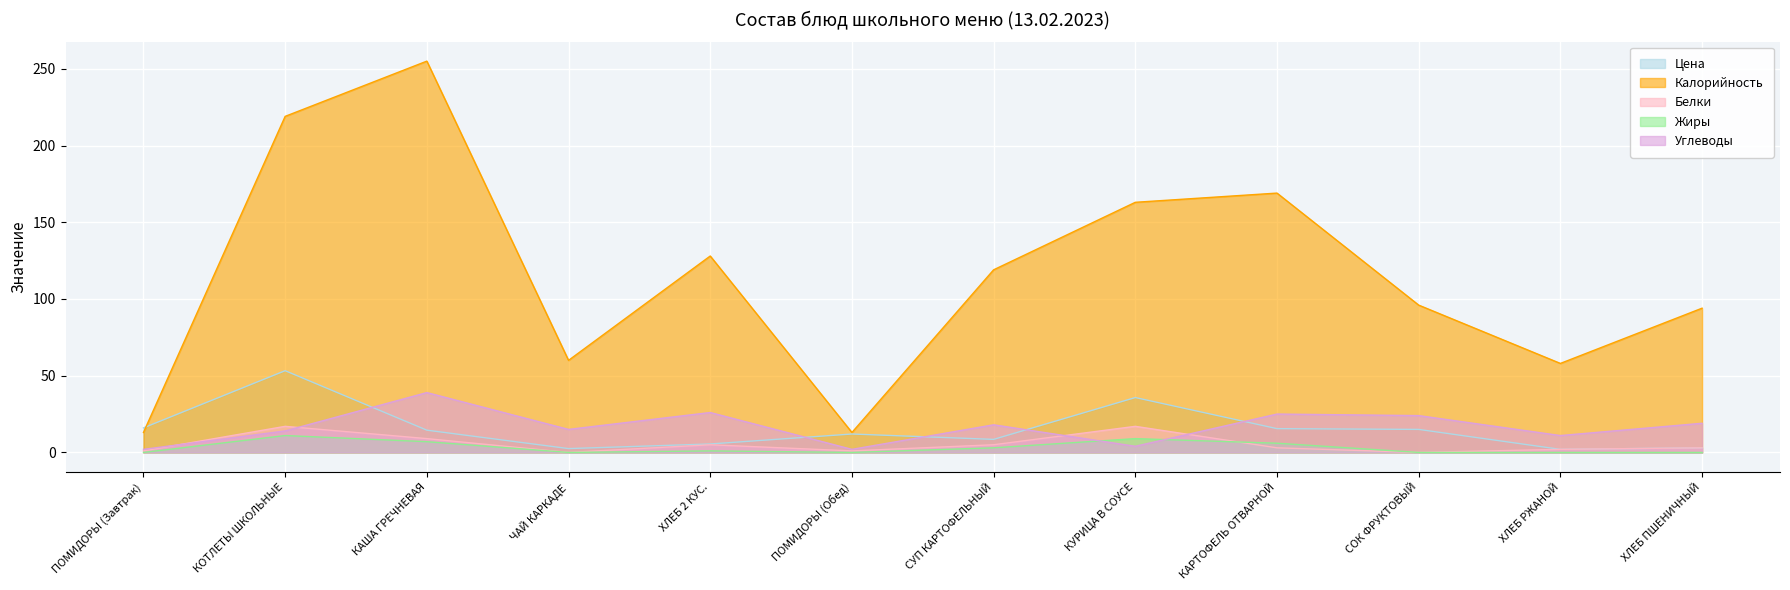

Where does the Цена series first go above 14?

ПОМИДОРЫ (Завтрак)